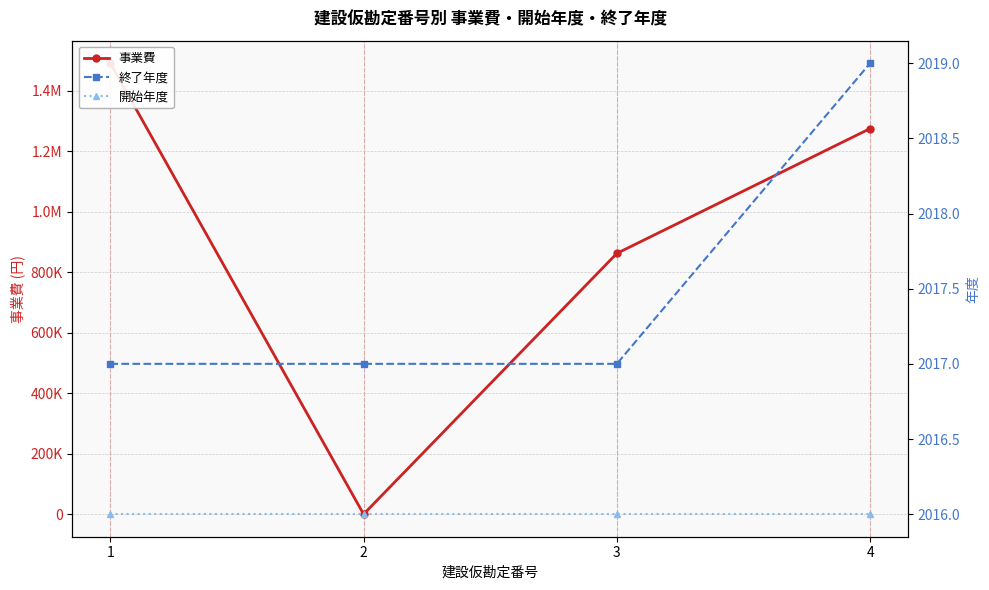

Which series has the largest range (max minus min)?

事業費